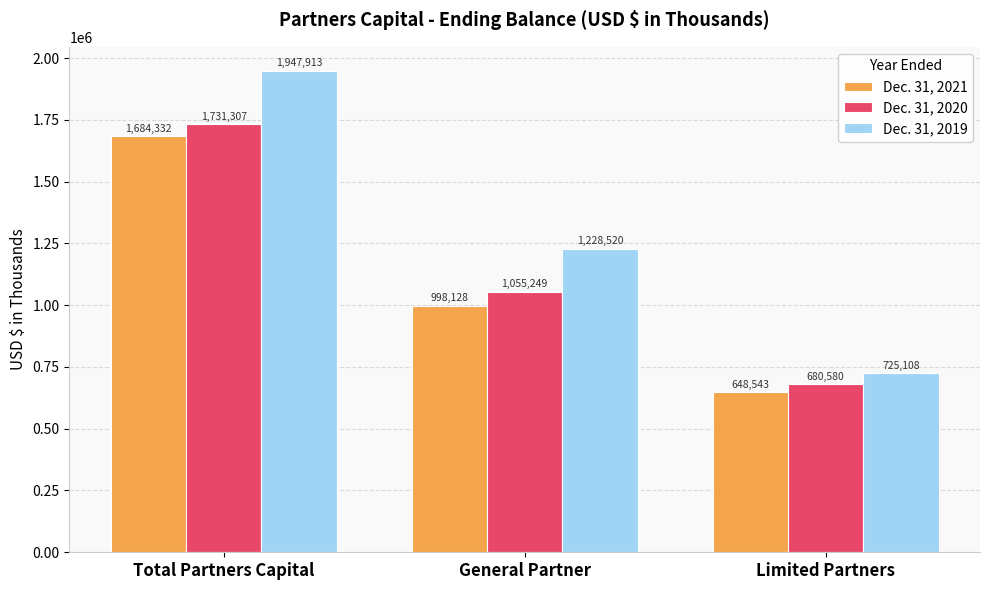

What is the sum of the Dec. 31, 2021 values at General Partner and Total Partners Capital?

2682460